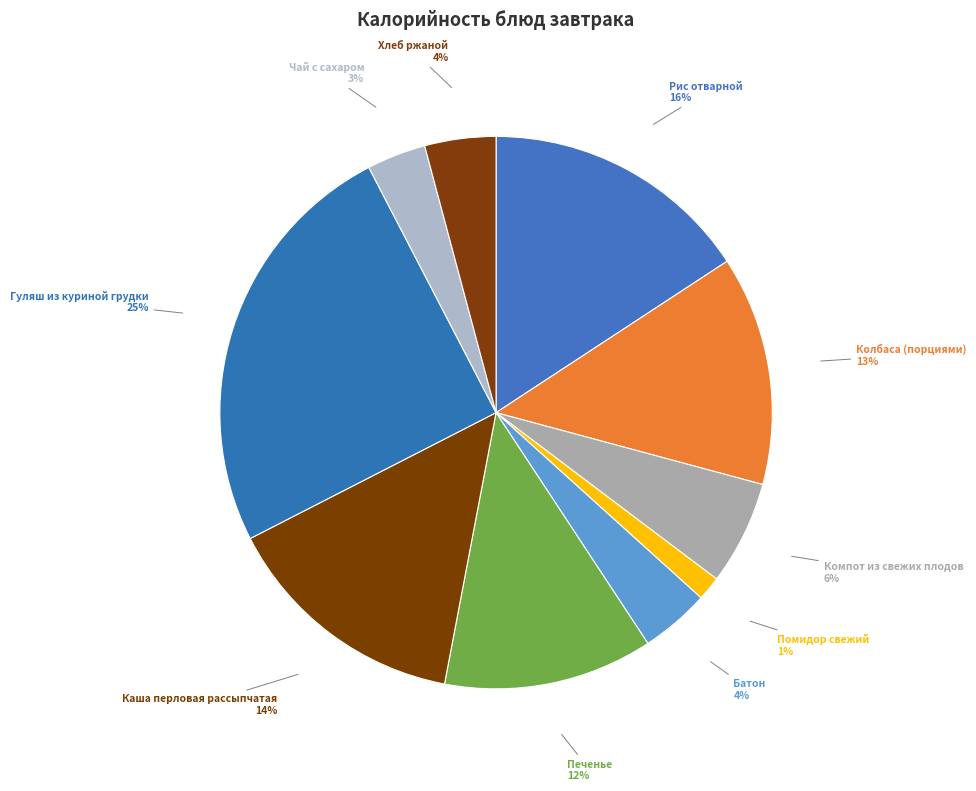

Which has a higher value, Компот из свежих плодов or Чай с сахаром?

Компот из свежих плодов